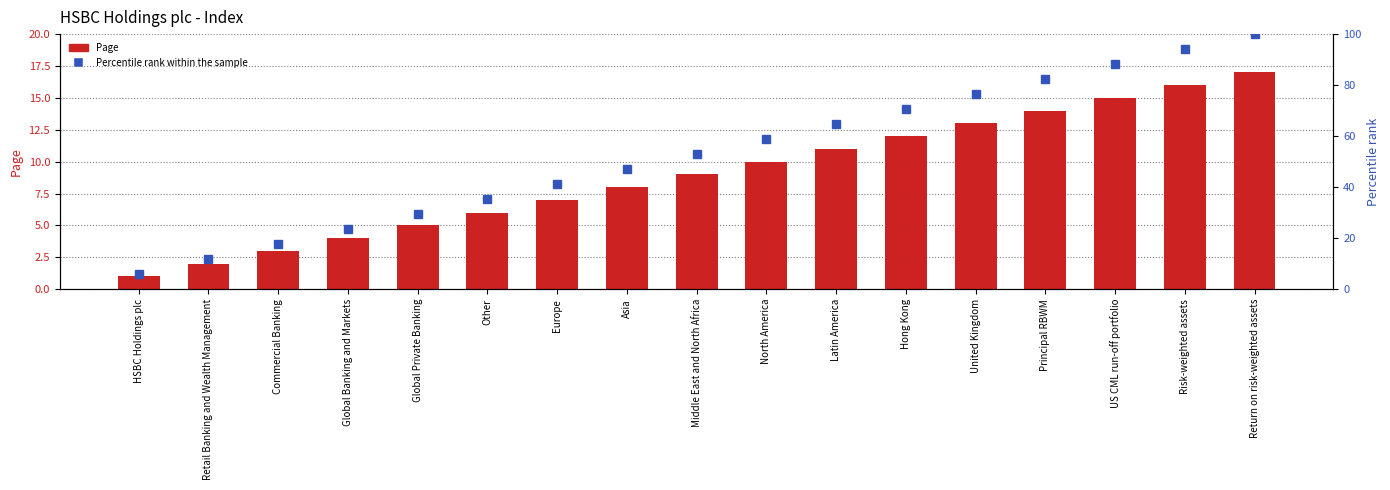

Which series has the largest total across all categories?

Percentile rank